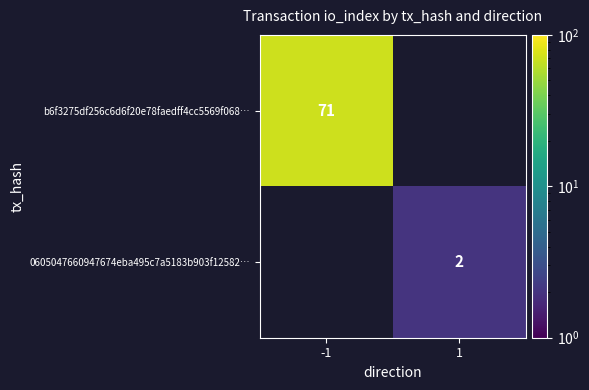

Is the value of 0605047660947674eba495c7a5183b903f12582… at -1 greater than the value of b6f3275df256c6d6f20e78faedff4cc5569f068… at -1?

No